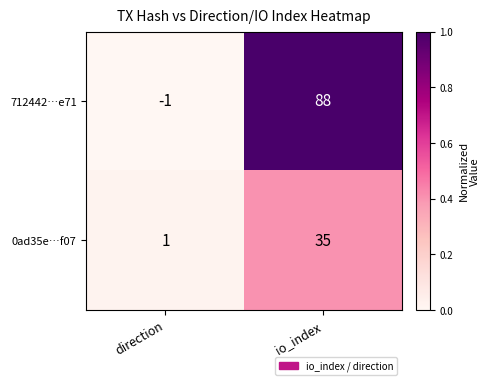

At which category is the sum across all series the highest?

io_index